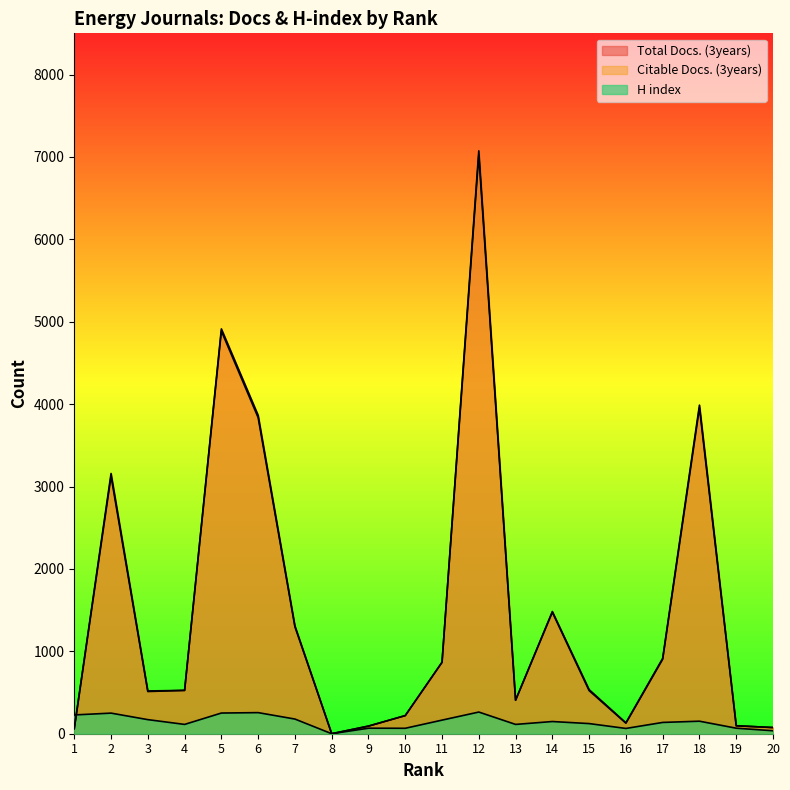

True or false: H index has a value of 70 at 18.

False